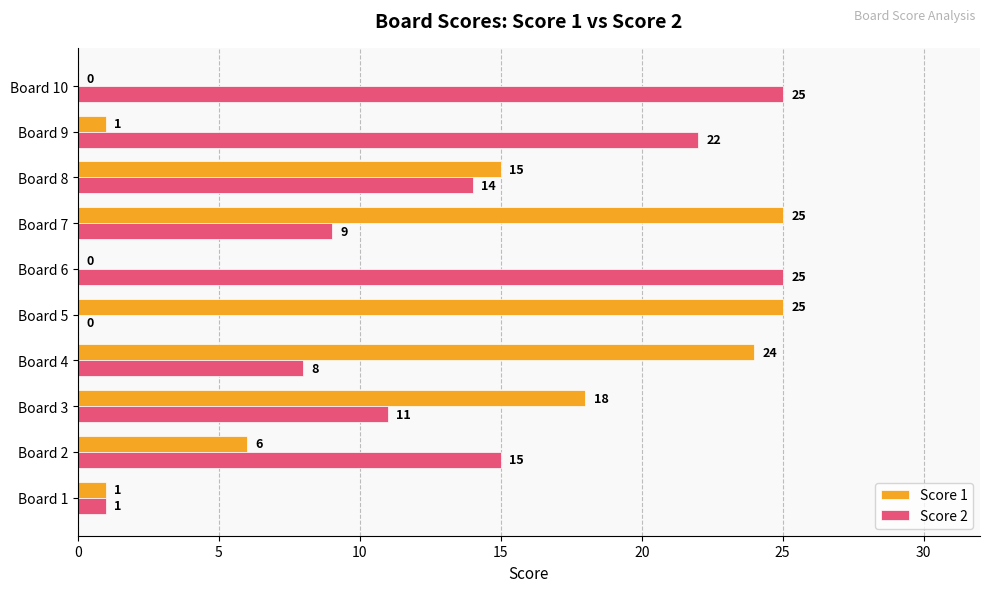

Which series has the largest total across all categories?

Score 2